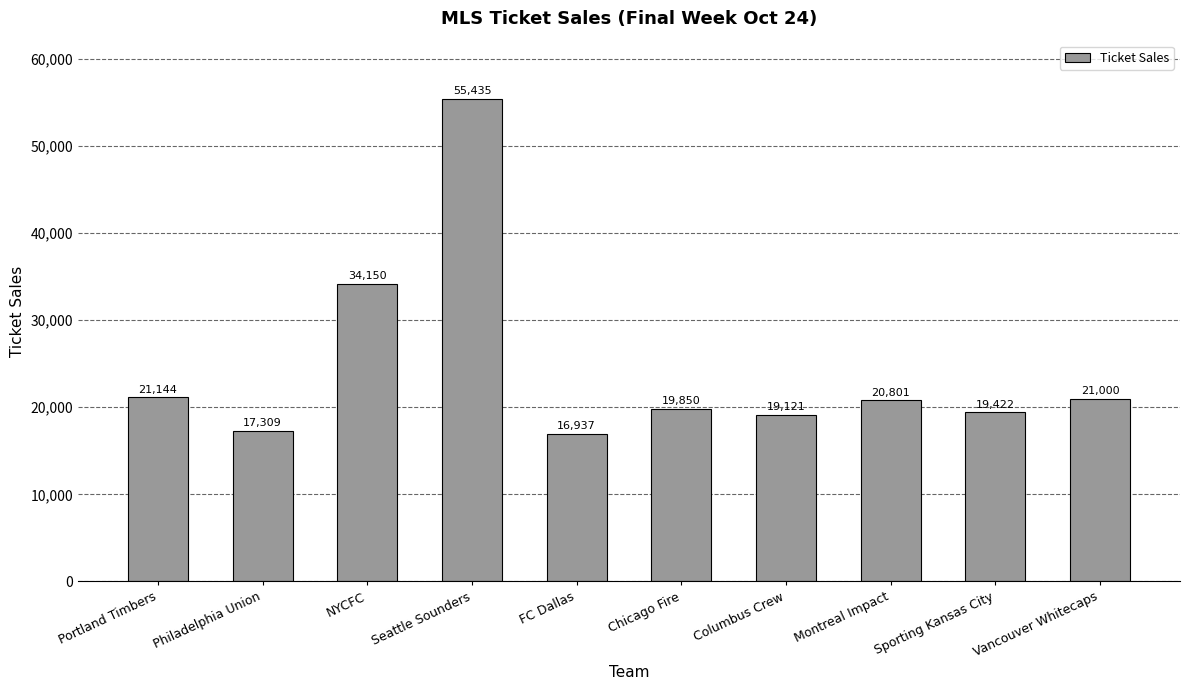

List the labels in order of value, largest first.

Seattle Sounders, NYCFC, Portland Timbers, Vancouver Whitecaps, Montreal Impact, Chicago Fire, Sporting Kansas City, Columbus Crew, Philadelphia Union, FC Dallas